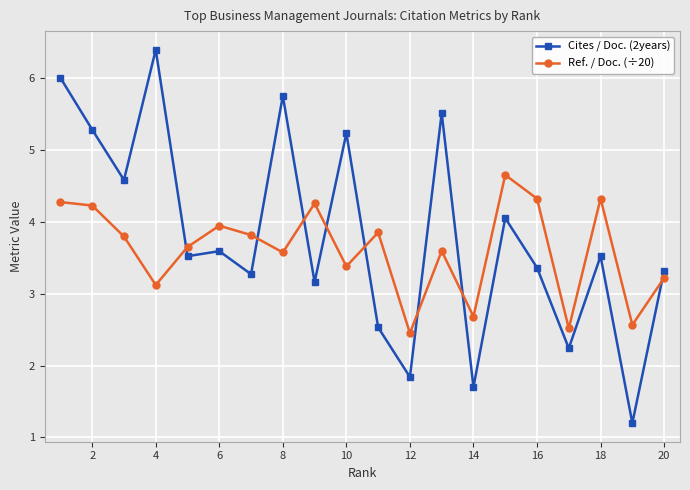

In Cites / Doc. (2years), how many points are higher than both neighbors (excluding endpoints)?

7